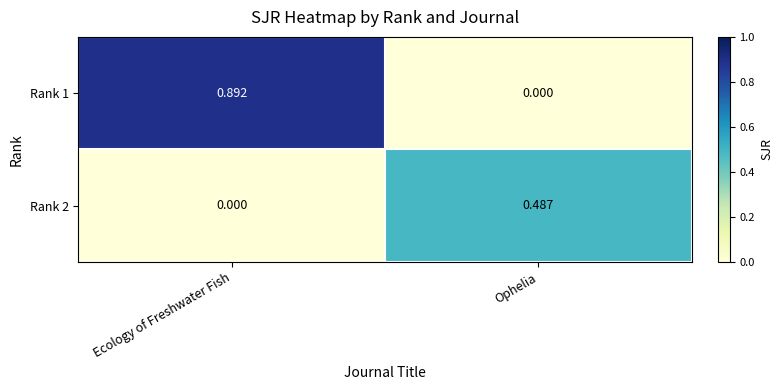

At Ecology of Freshwater Fish, list the series in order from largest to smallest.

Rank 1, Rank 2